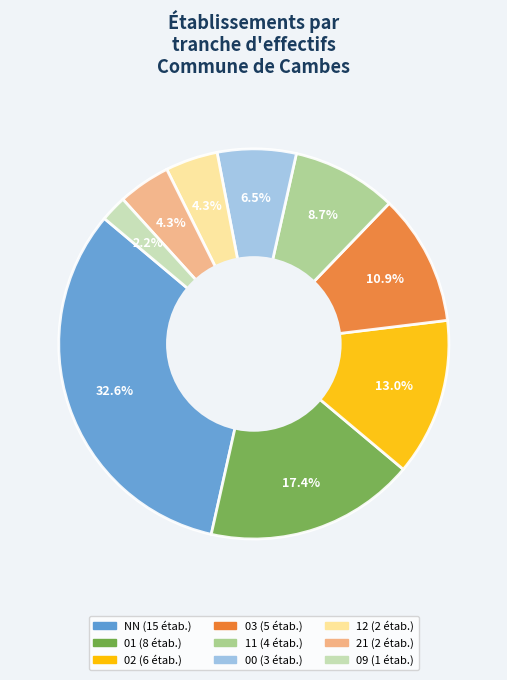

To the nearest percent, what is the difference between the largest and smallest slice percentages?

30%